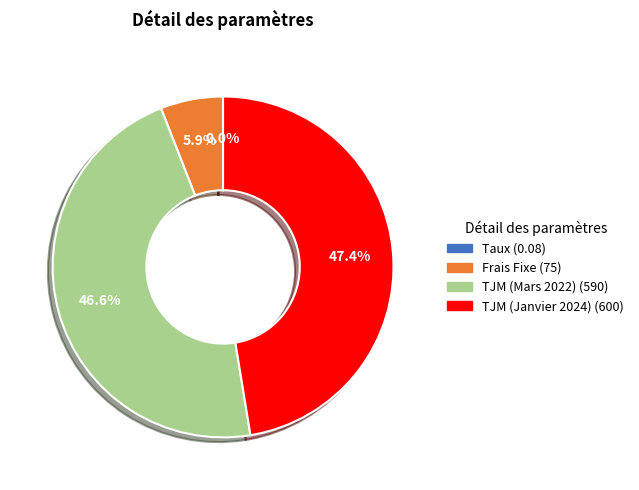

Is there any slice that represents more than half of the pie?

No